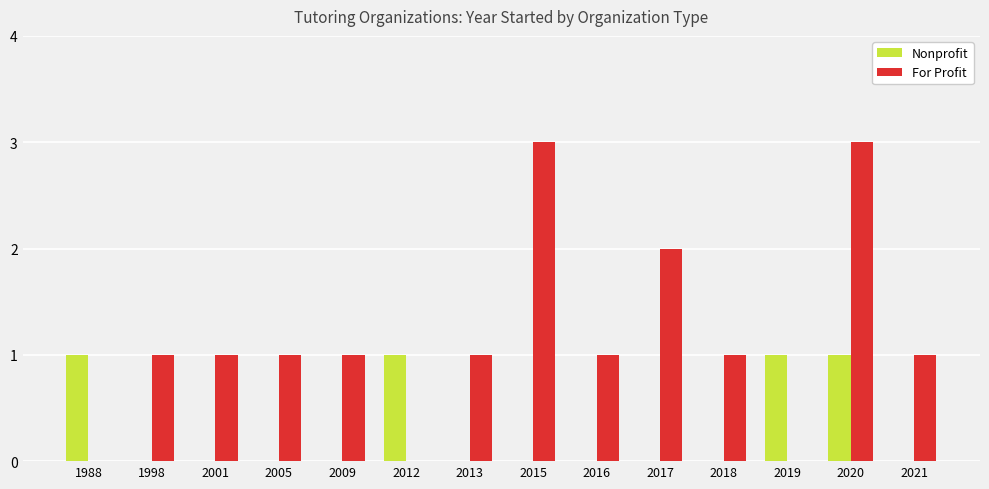

What is the greatest value displayed?

3